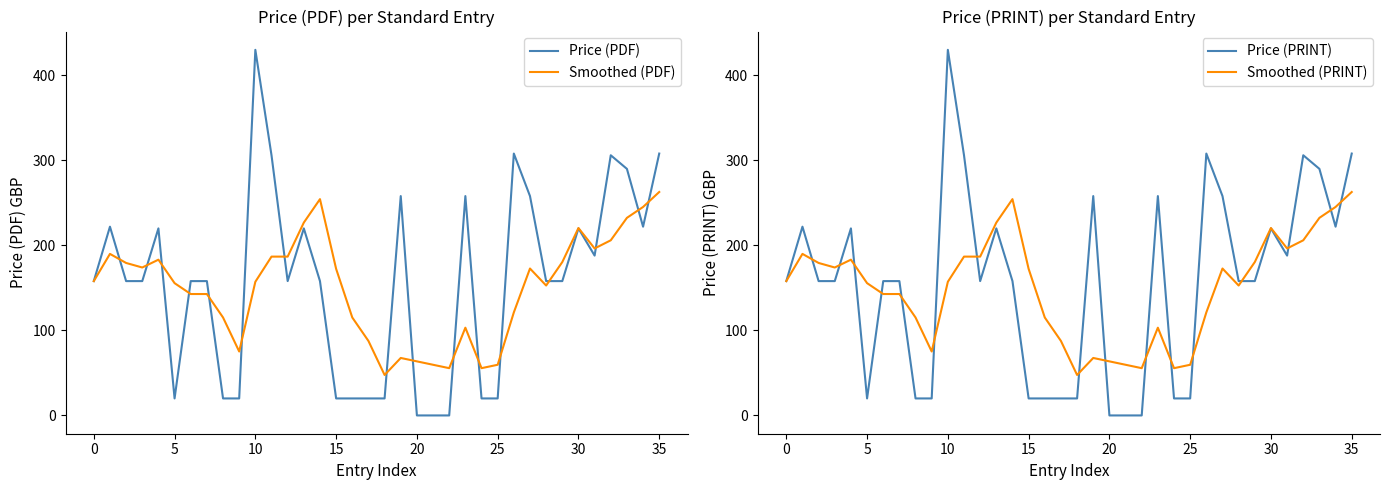

The Smoothed (PDF) series shows 152.8 at 28. True or false?

True